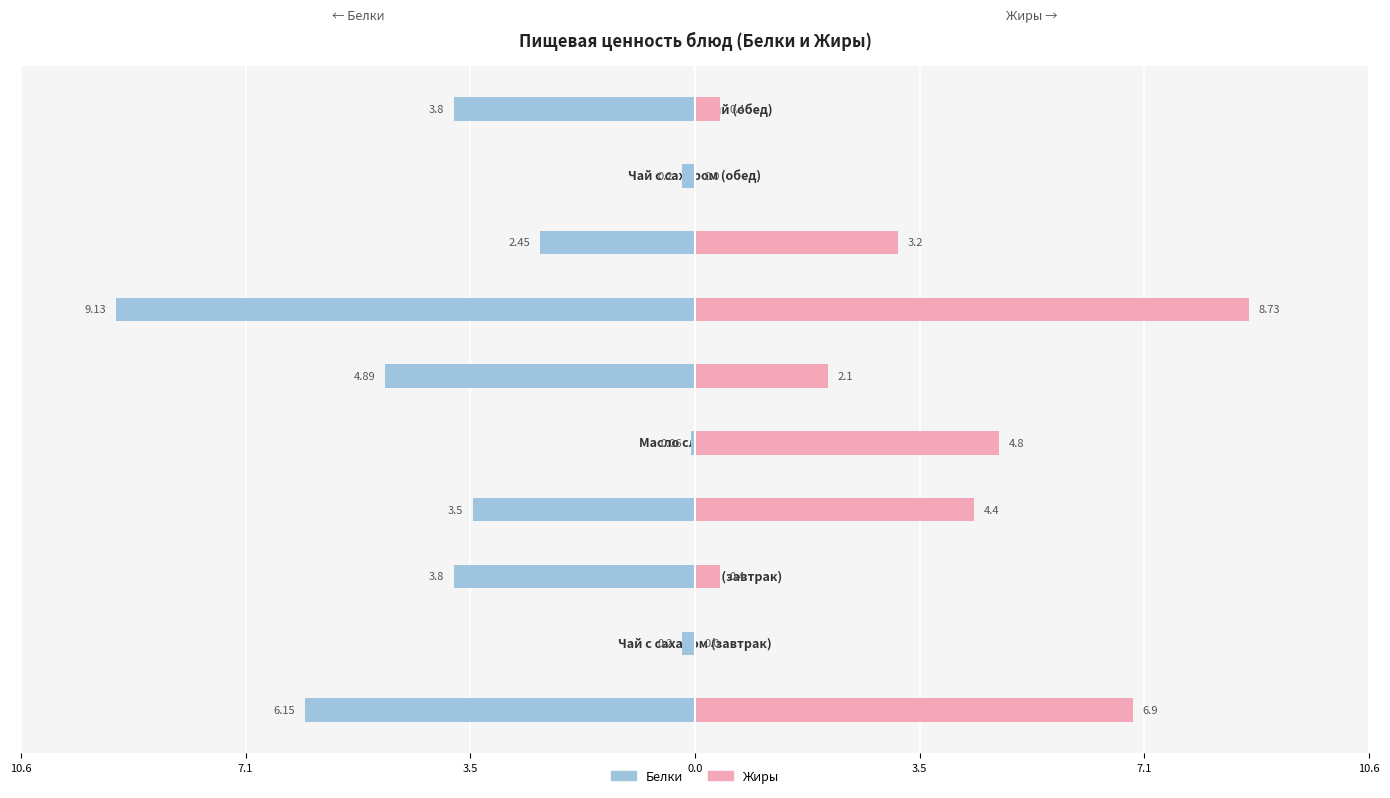

What is the difference between the maximum and second lowest values in the Жиры series?

8.7